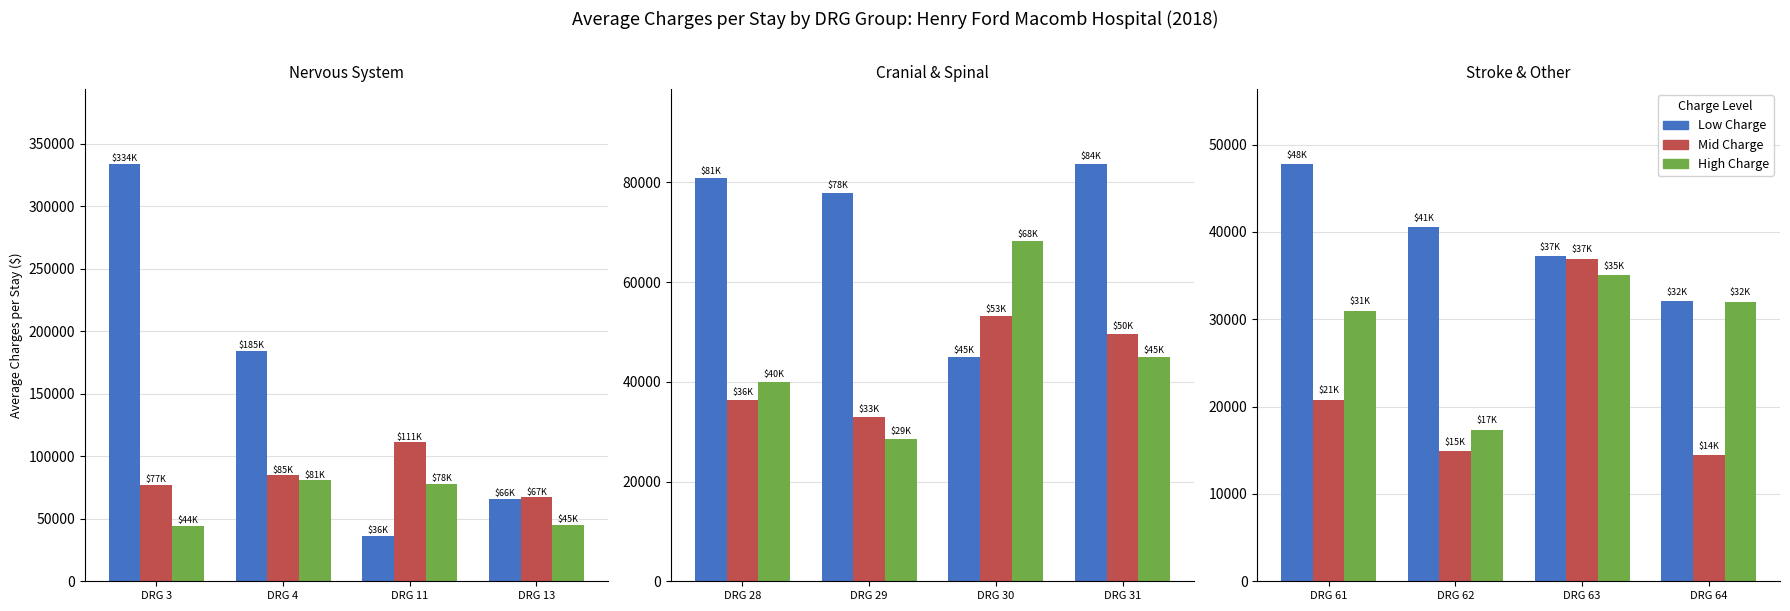

Count the number of categories in the chart.

4